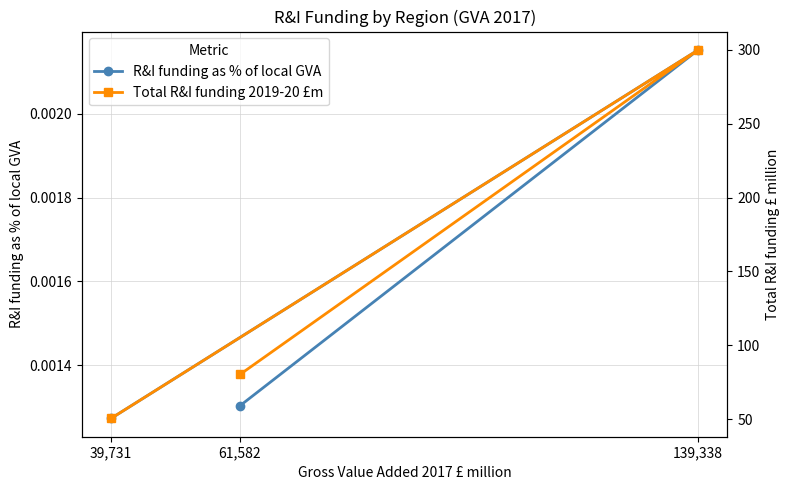

What is the maximum value shown in the chart?

299.9